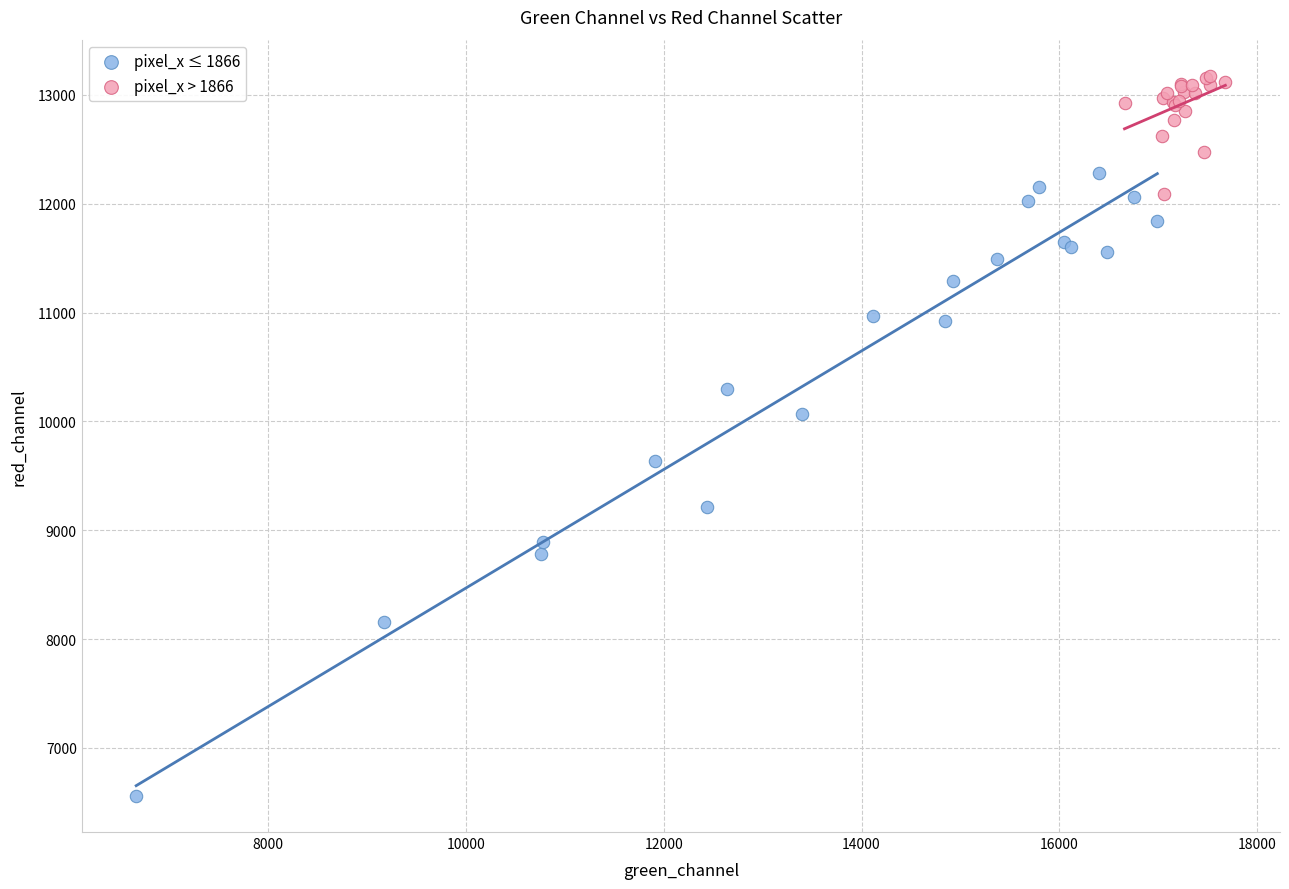

Which series contains the lowest Y value?

pixel_x ≤ 1866